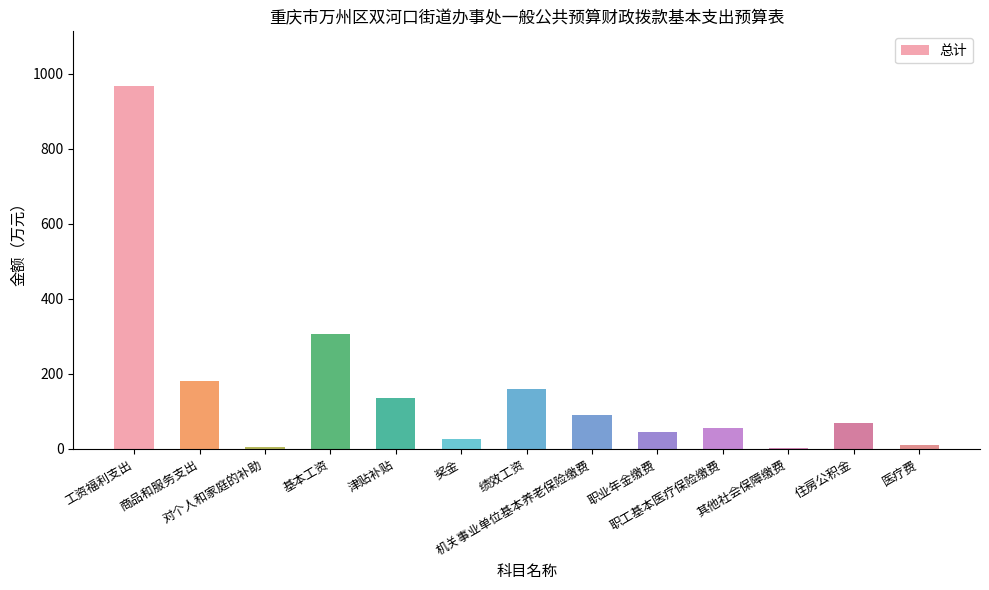

What is the change in value from 津贴补贴 to 其他社会保障缴费?

-133.0